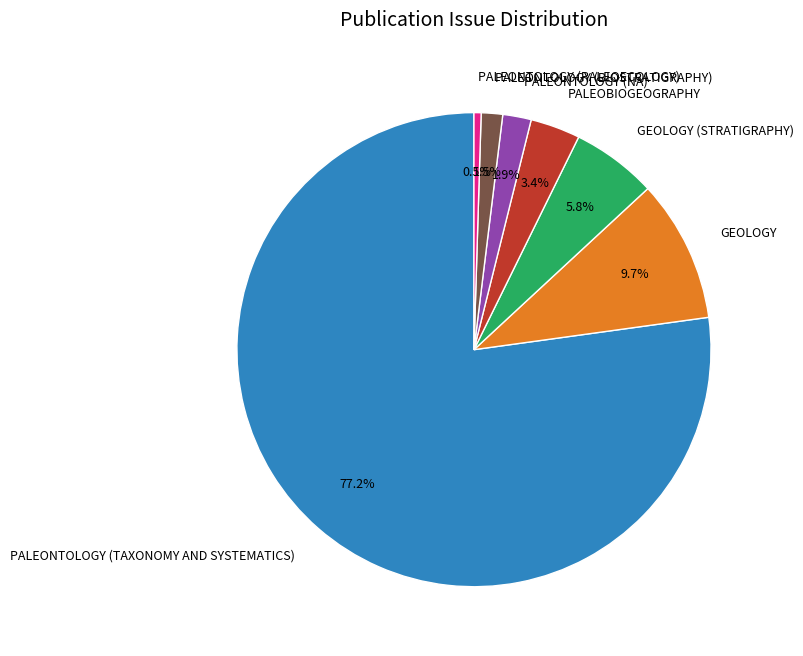

Does any single category account for the majority?

Yes